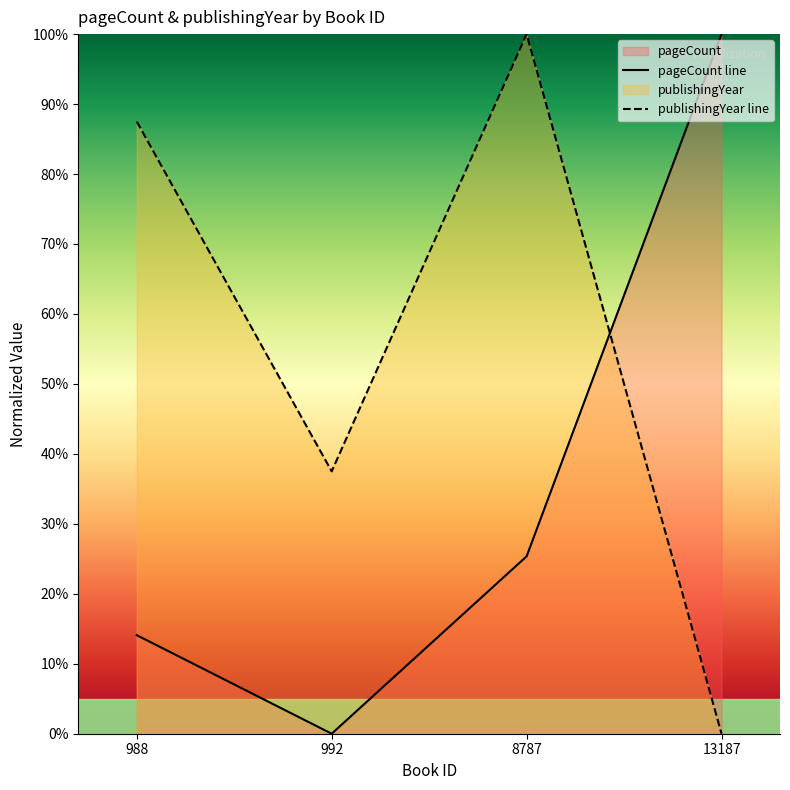

Which category has the highest value in the publishingYear line series?

8787